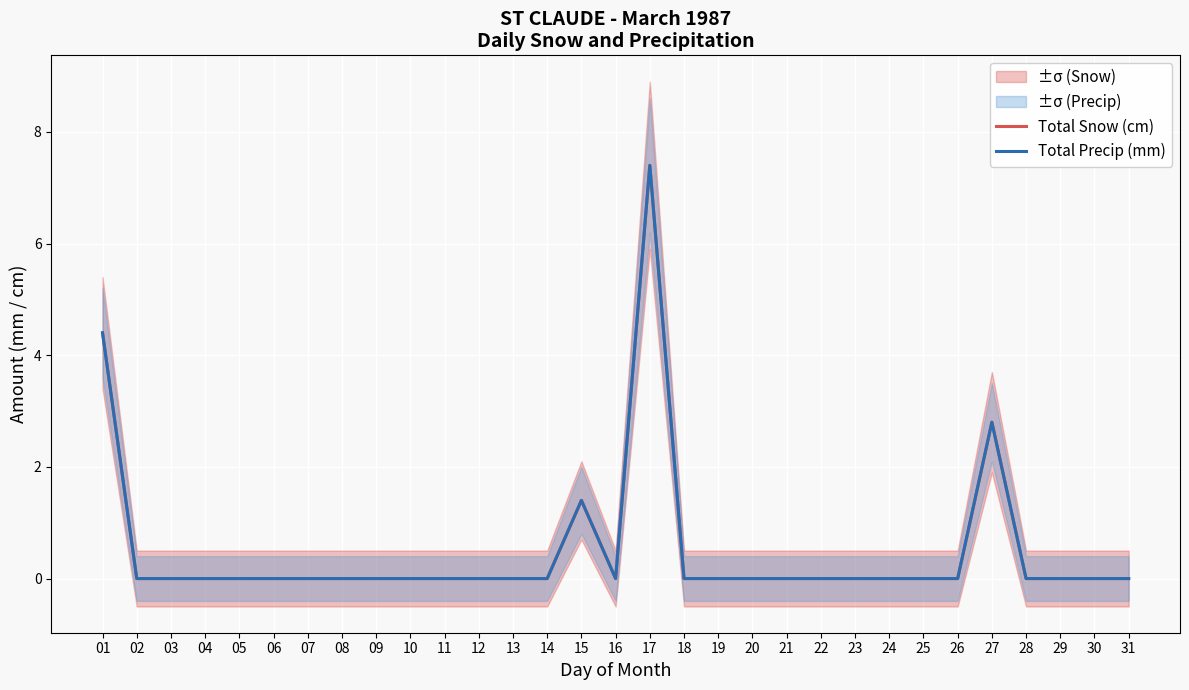

Count the number of categories in the chart.

31